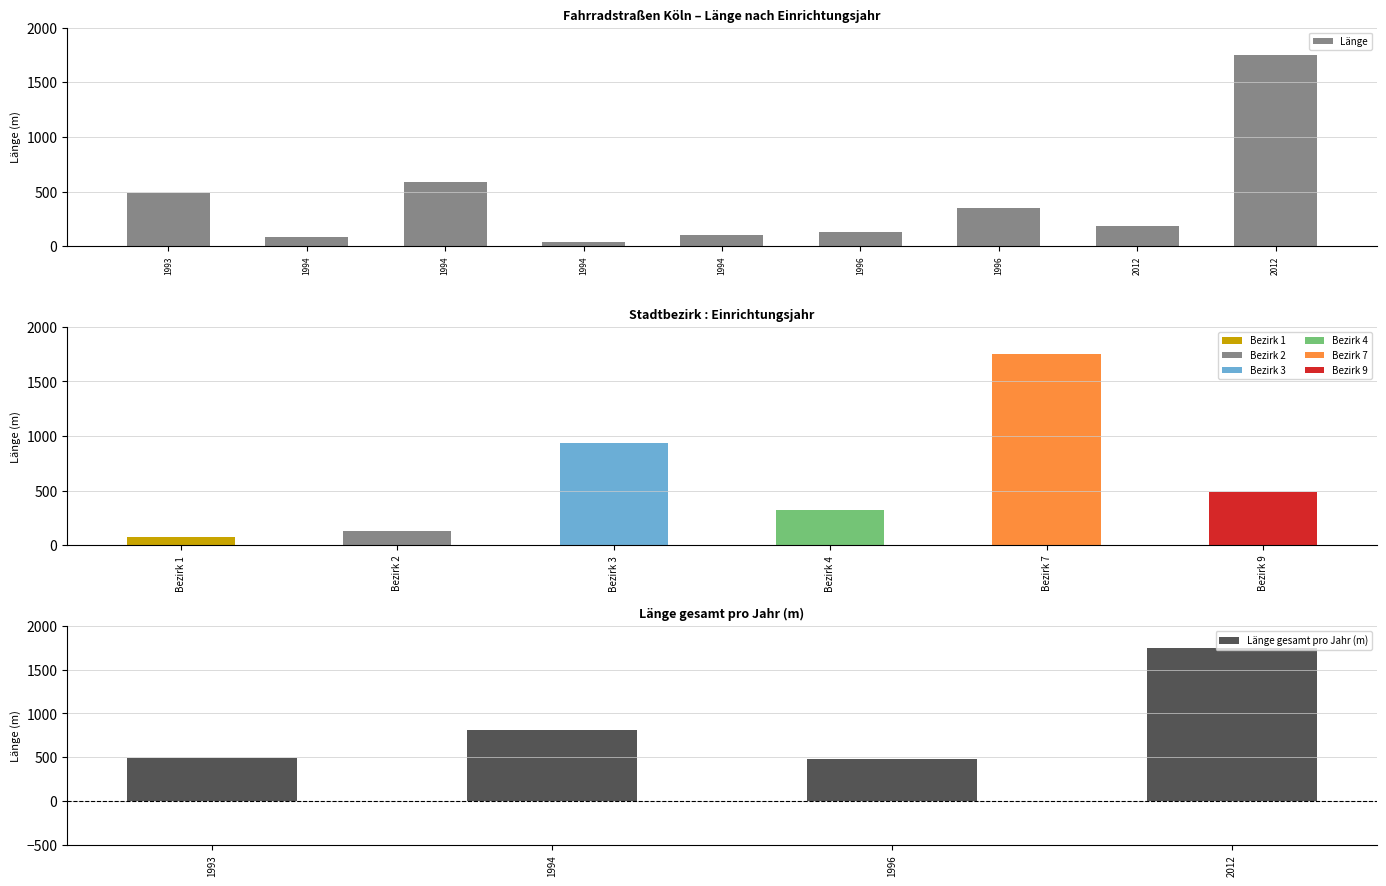

The Länge gesamt pro Jahr (m) series shows 484 at 1994. True or false?

False